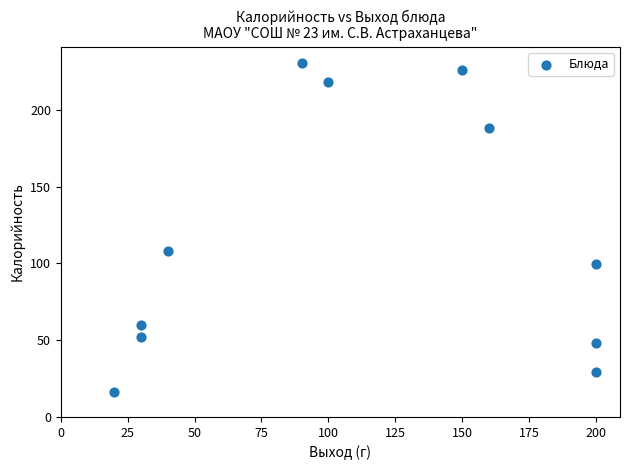

What is the average X value?

110.9